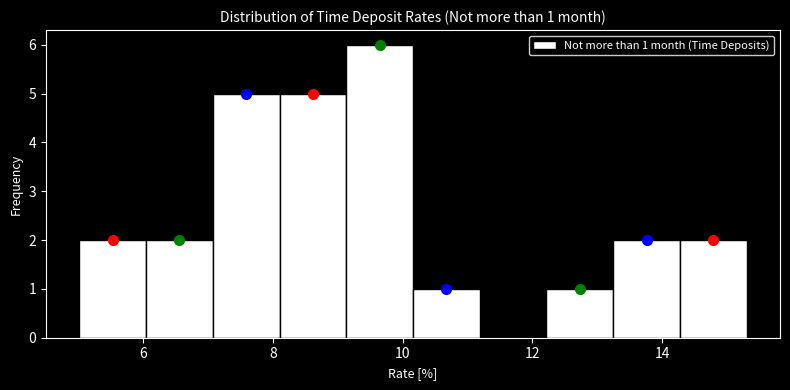

Which range on the x-axis has the tallest bar?

9.2 to 10.2